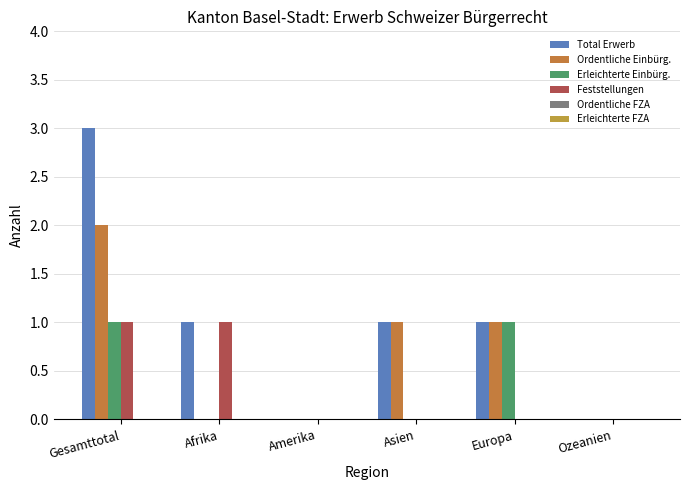

Are the bars horizontal?

No